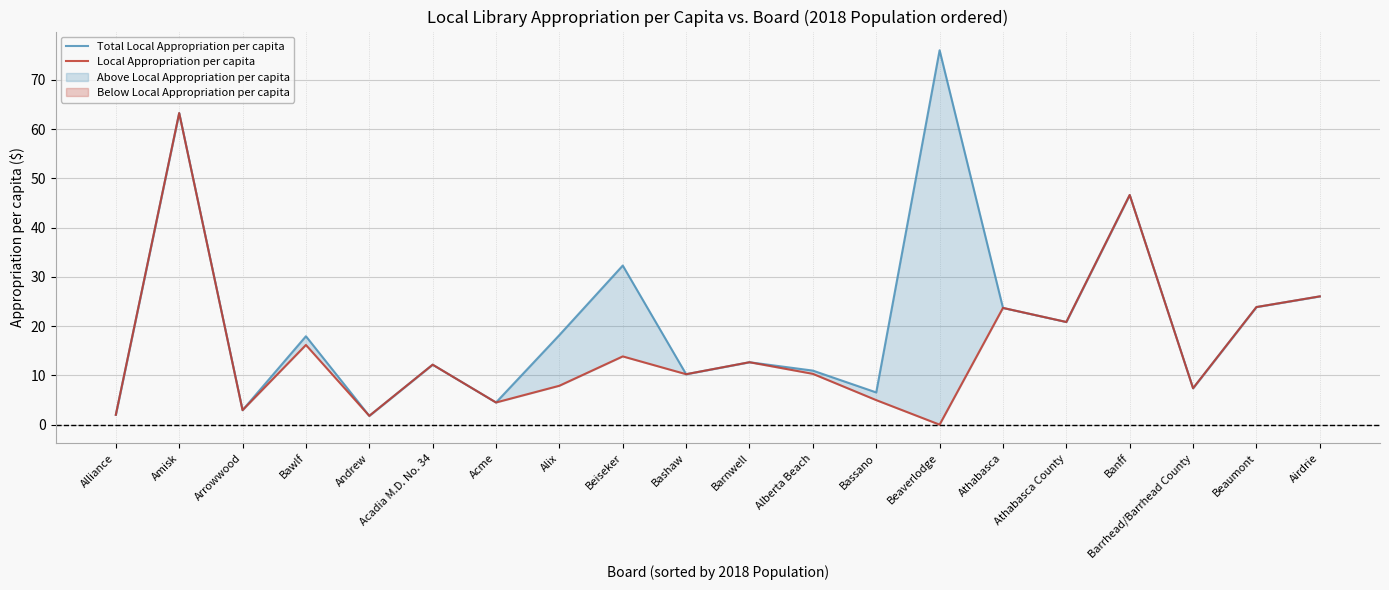

Which category has the lowest value across all series?

Beaverlodge